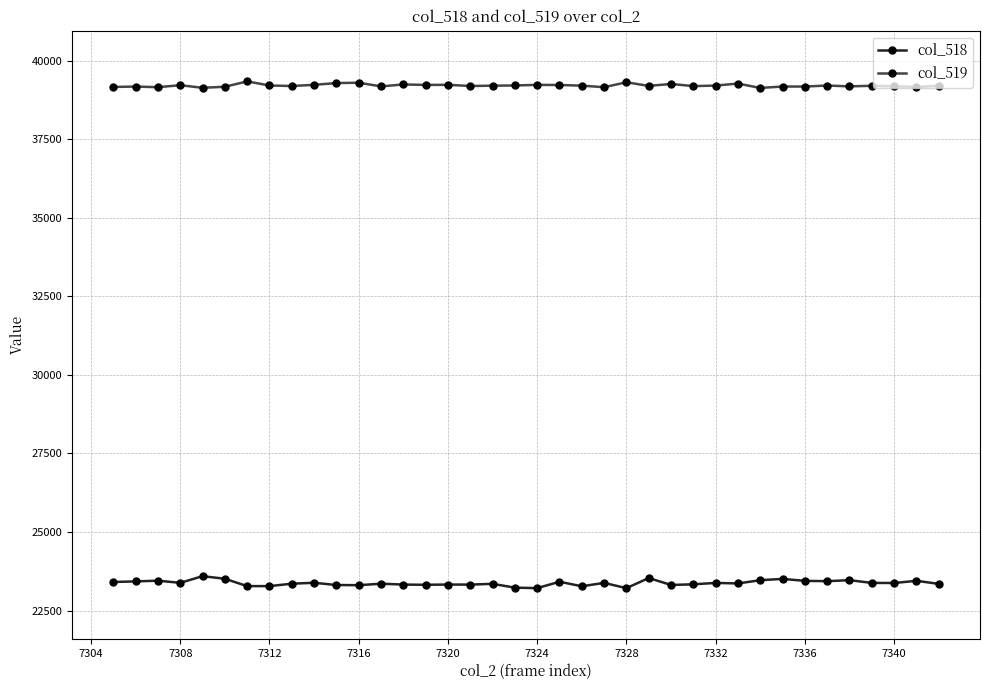

What is the value of the col_519 point at the 4th from the left?

39215